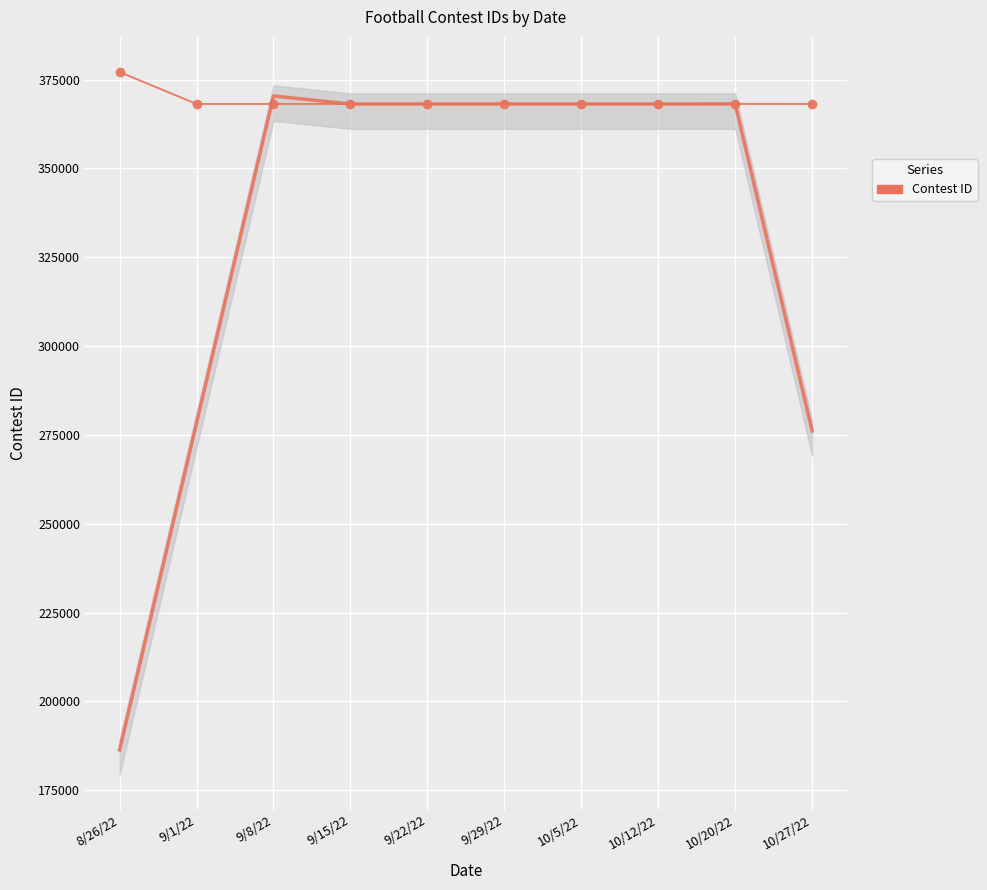

Is it true that the value at 9/29/22 is 368166?

True